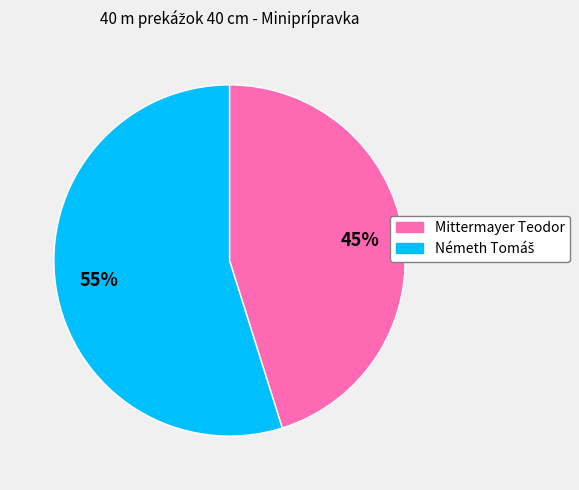

What is the smallest slice in the pie chart?

Mittermayer Teodor